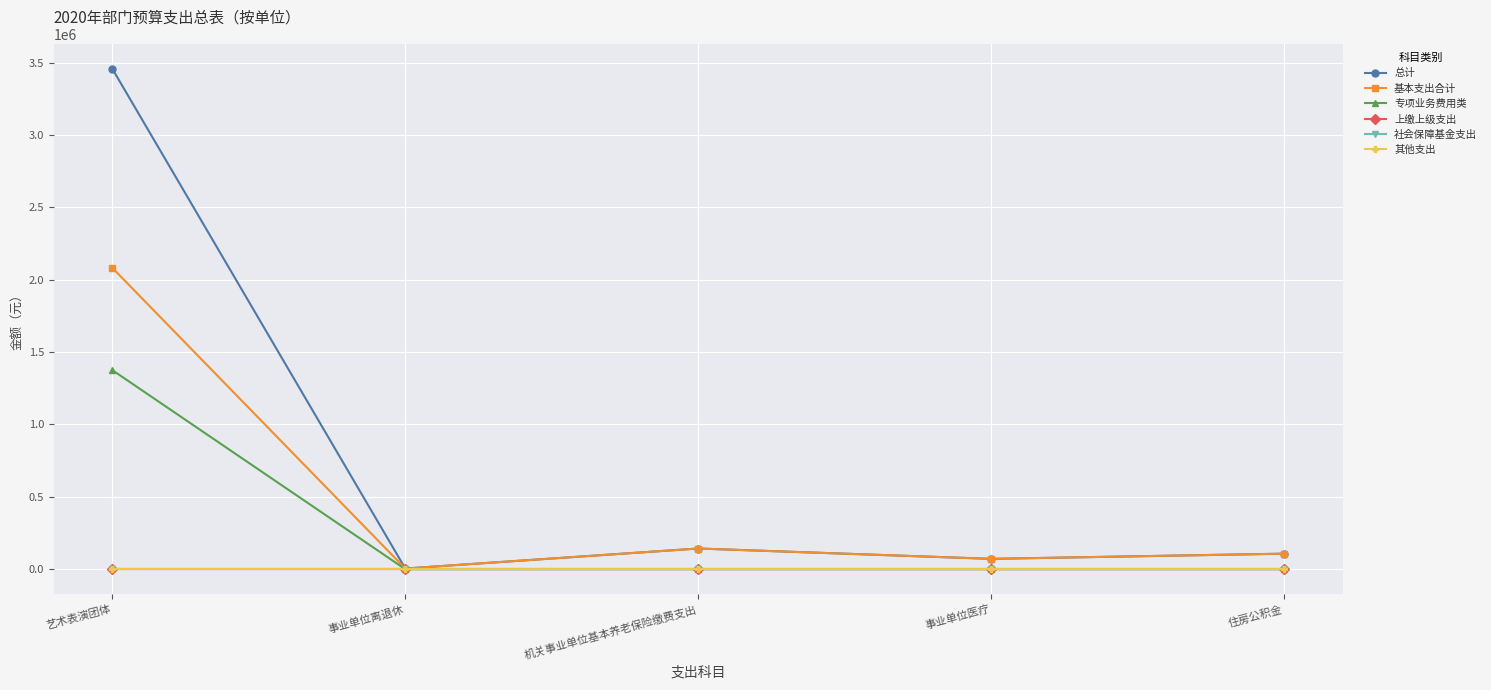

Which category has the highest value across all series?

艺术表演团体